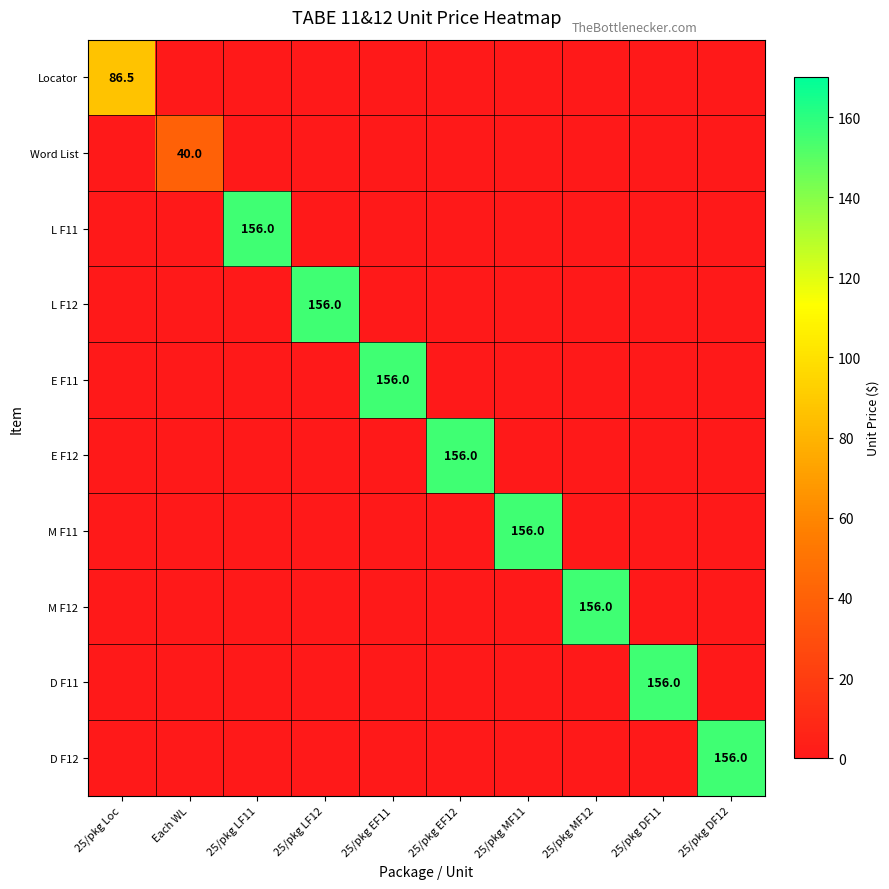

Is it true that E F11 equals 277.8 at 25/pkg EF11?

False